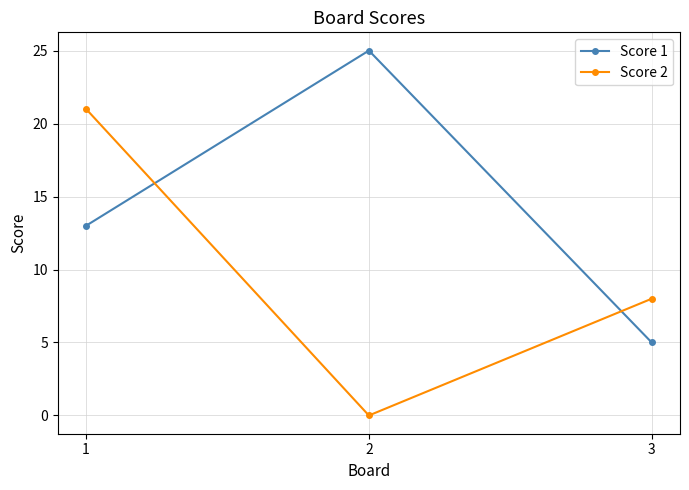

At which category is the sum across all series the highest?

1